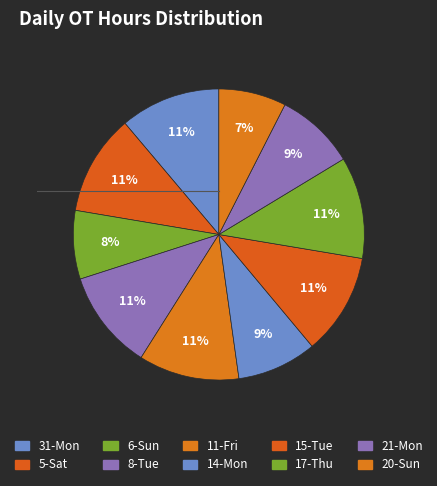

How many segments does this pie chart have?

10